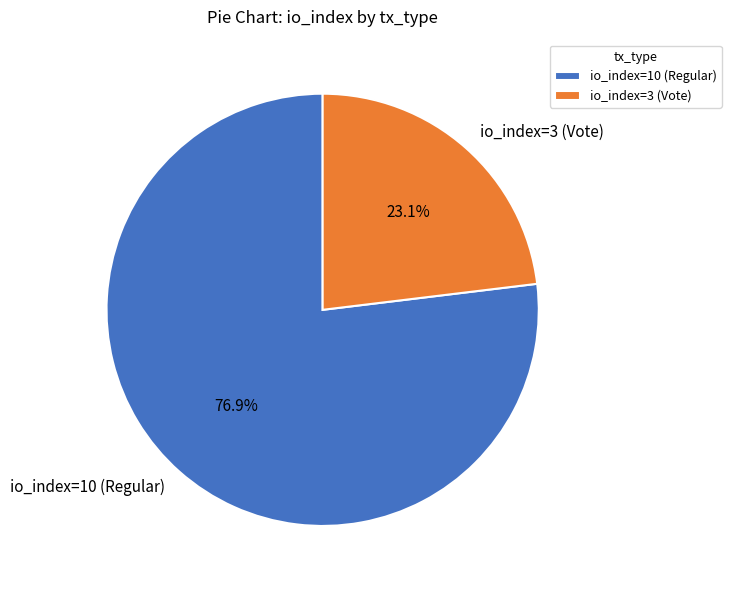

Is it true that io_index=3 (Vote) is 34% of the pie?

False